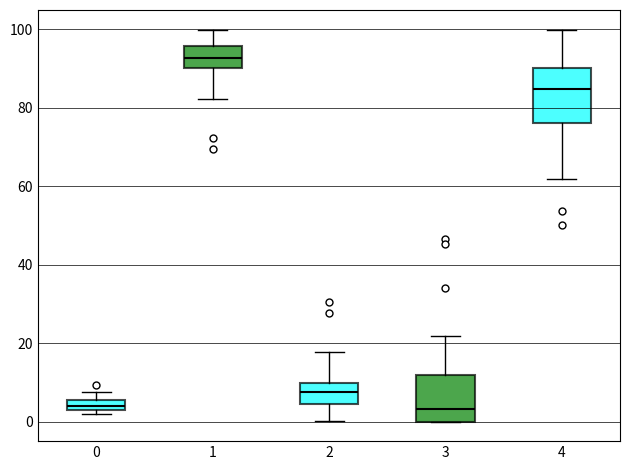

Where is the lower edge of the box at x = 0 on the y-axis? The values are not printed on the chart, so give them approximately, as read against the axis.

4